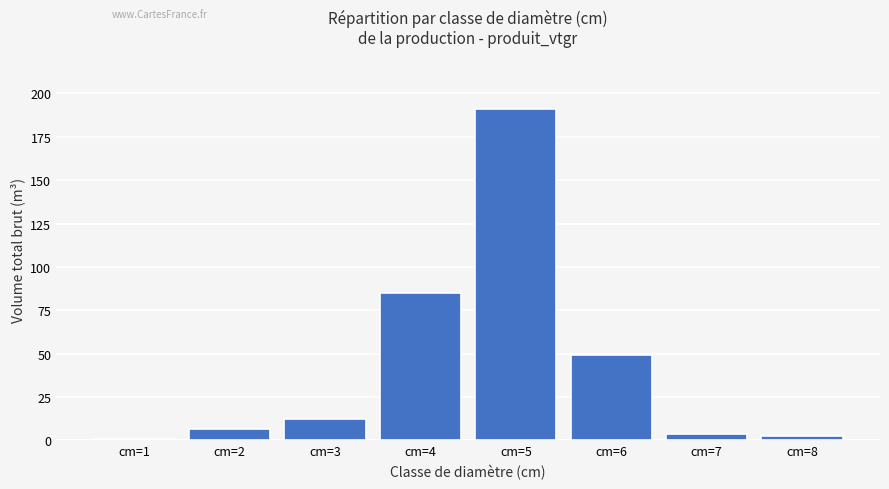

The value at cm=7 is 3.7. True or false?

True